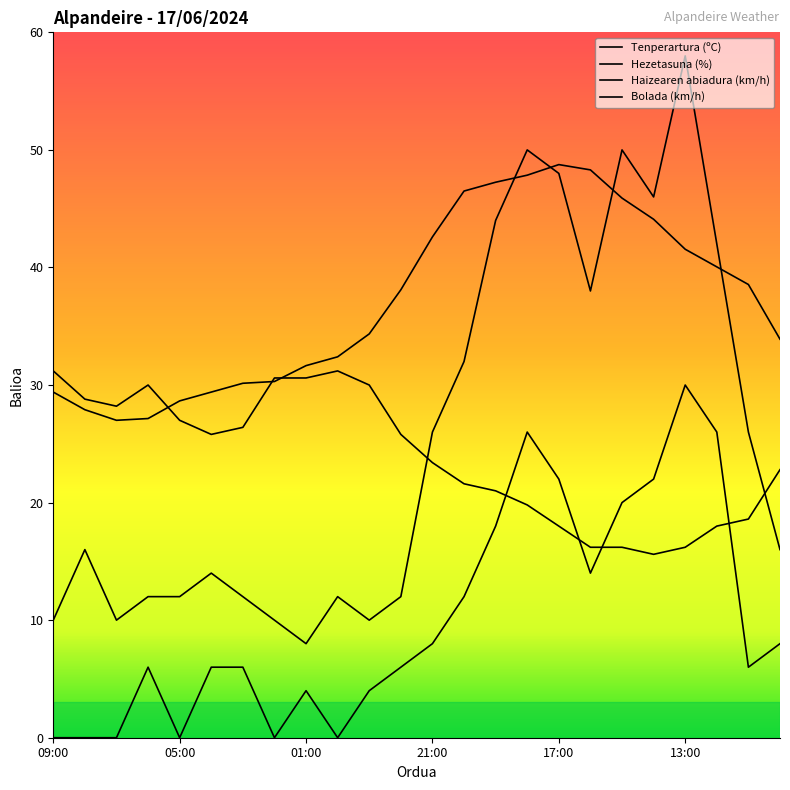

How many lines are shown in the chart?

4